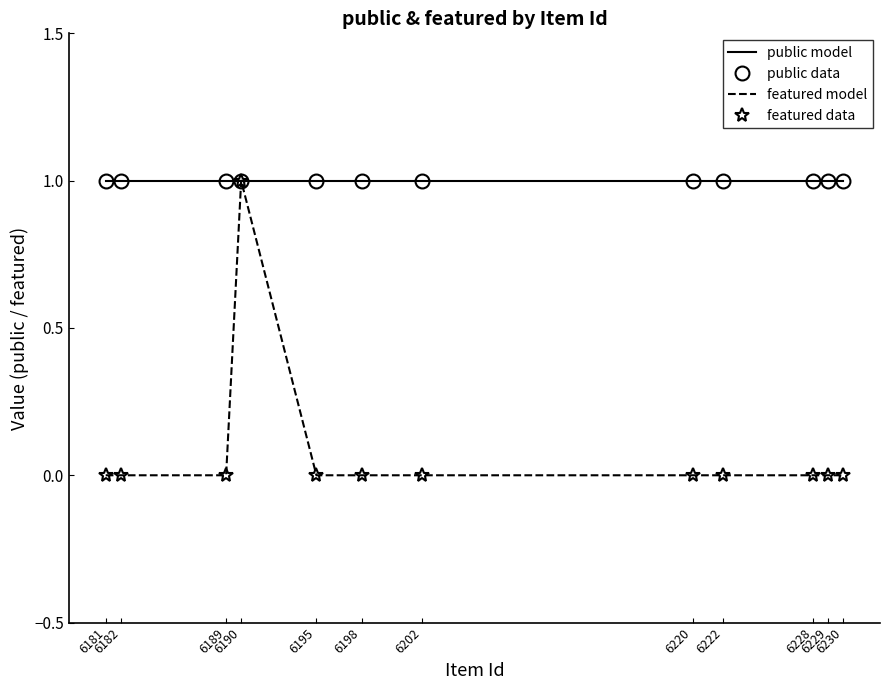

Count the featured model values in the range 0 to 1.

12